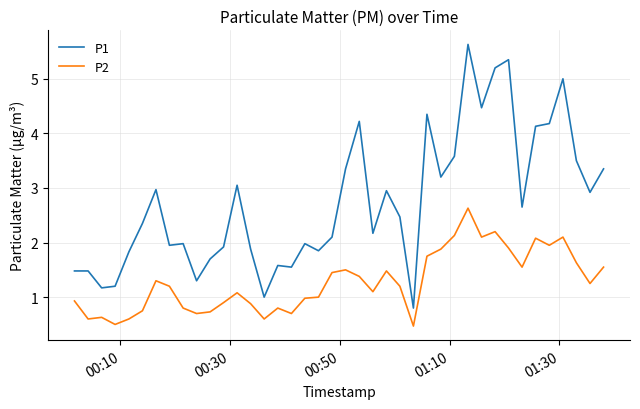

What is the smallest value displayed?

0.5